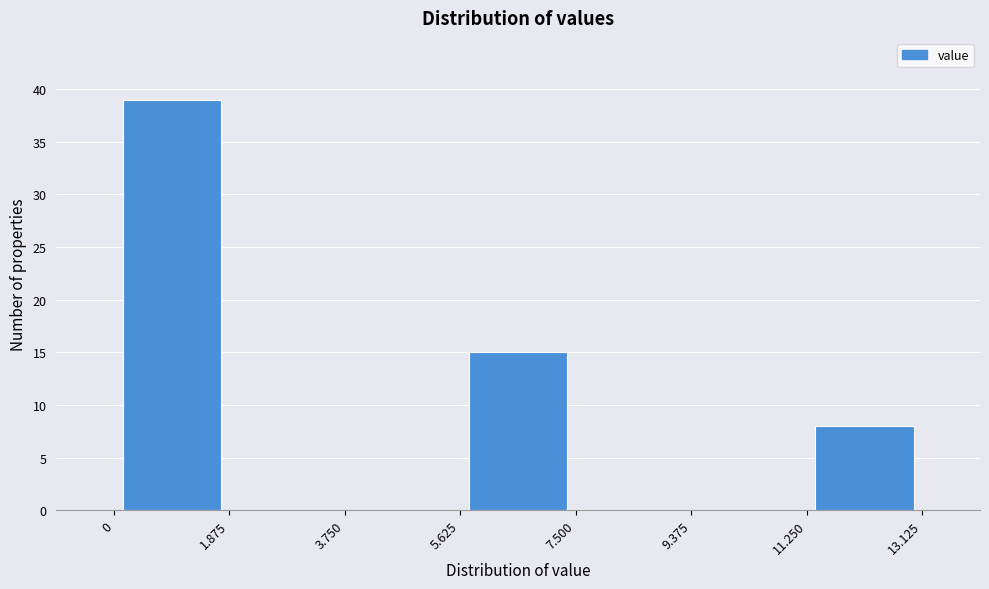

Reading left to right, list every bar in this chart as the range it spans on the x-axis followed by its height. The values are not printed on the chart, so give them approximately, as read against the axis.

0 to 1.875: 39
1.875 to 3.750: 0
3.750 to 5.625: 0
5.625 to 7.500: 15
7.500 to 9.375: 0
9.375 to 11.250: 0
11.250 to 13.125: 8